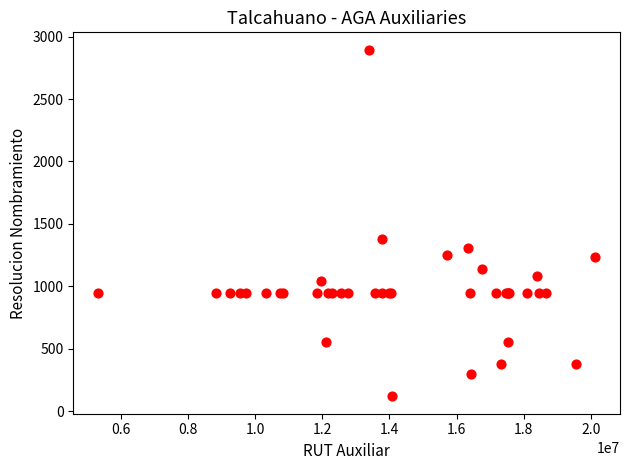

What Y value in the scatter plot is closest to 1507?

1379